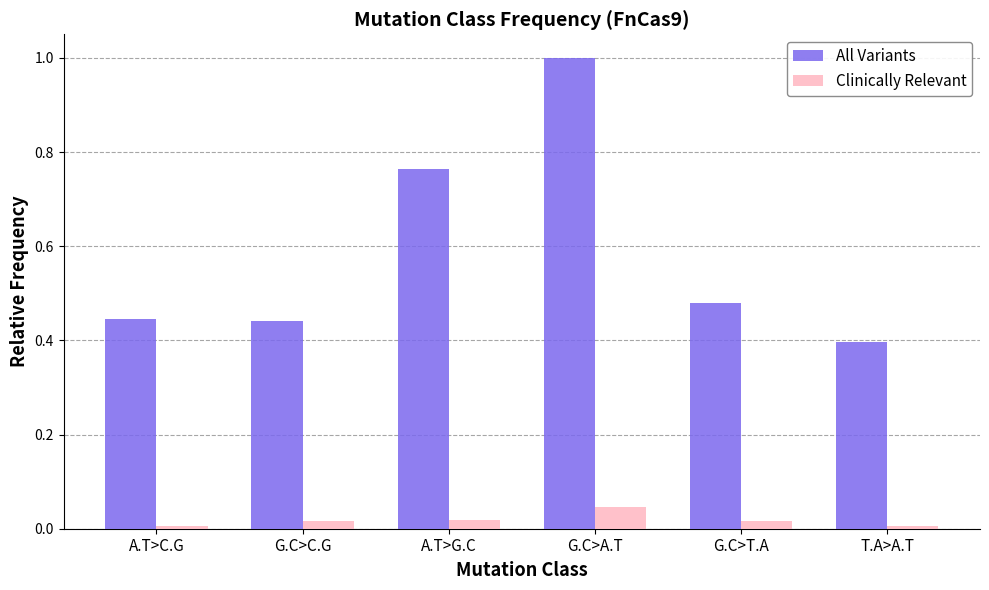

Rank the series by their average value, from lowest to highest.

Clinically Relevant, All Variants